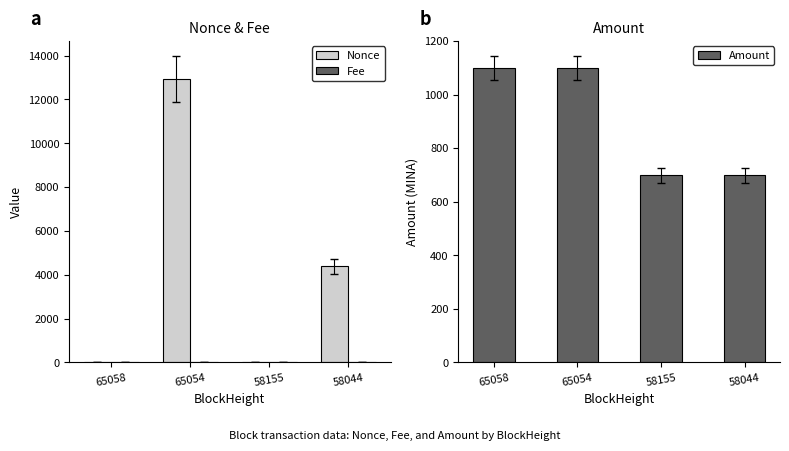

Reading right to left, transcribe all the data shown in this chart.

Nonce: 4385.0	0.0	12944.0	1.0
Fee: 0.1	0.0	0.1	0.0
Amount: 699.5	698.5	1099.5	1099.5